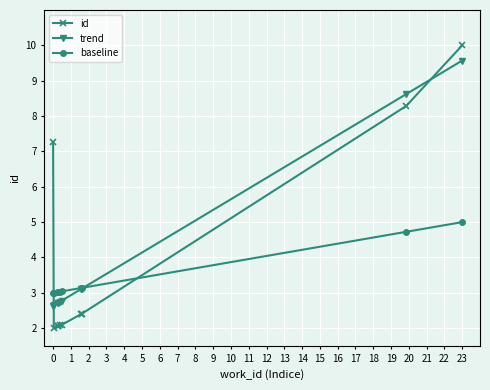

What is the minimum value shown in the chart?

2.0